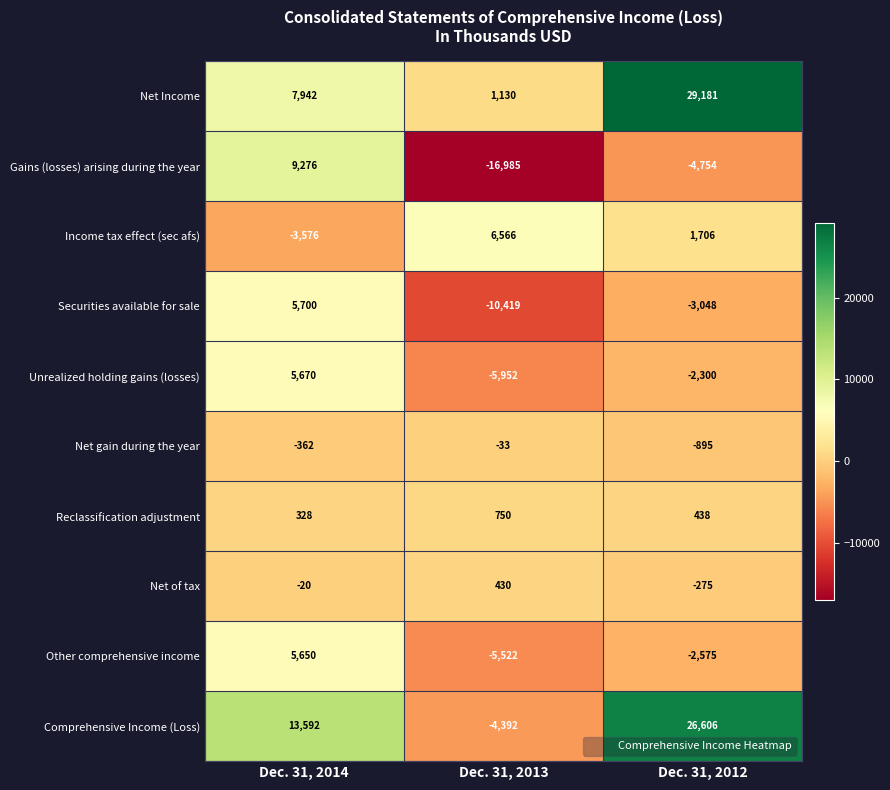

Rank the series by their maximum value, from highest to lowest.

Net Income, Comprehensive Income (Loss), Gains (losses) arising during the year, Income tax effect (sec afs), Securities available for sale, Unrealized holding gains (losses), Other comprehensive income, Reclassification adjustment, Net of tax, Net gain during the year